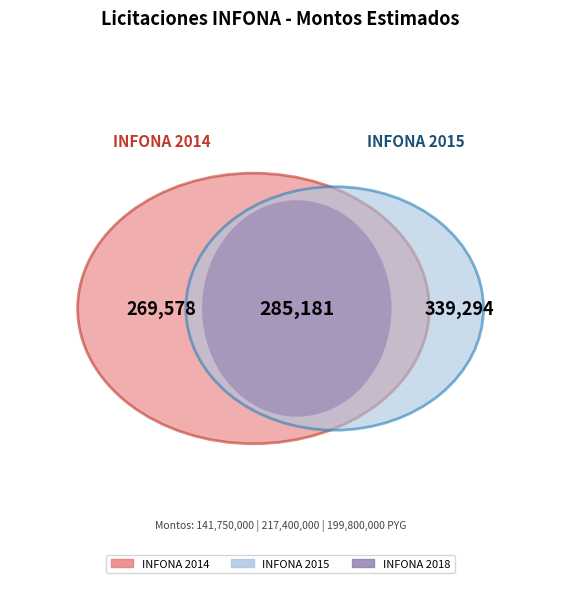

Is there a majority slice in this chart?

No